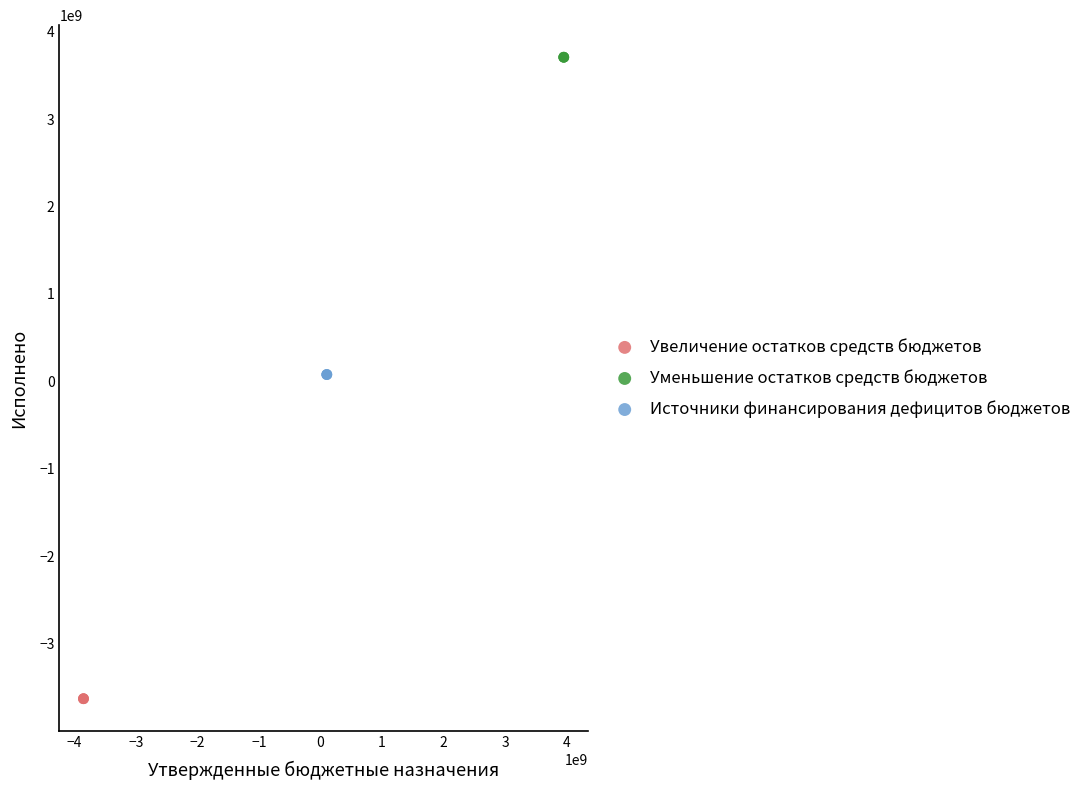

Which series contains the highest Y value?

Уменьшение остатков средств бюджетов